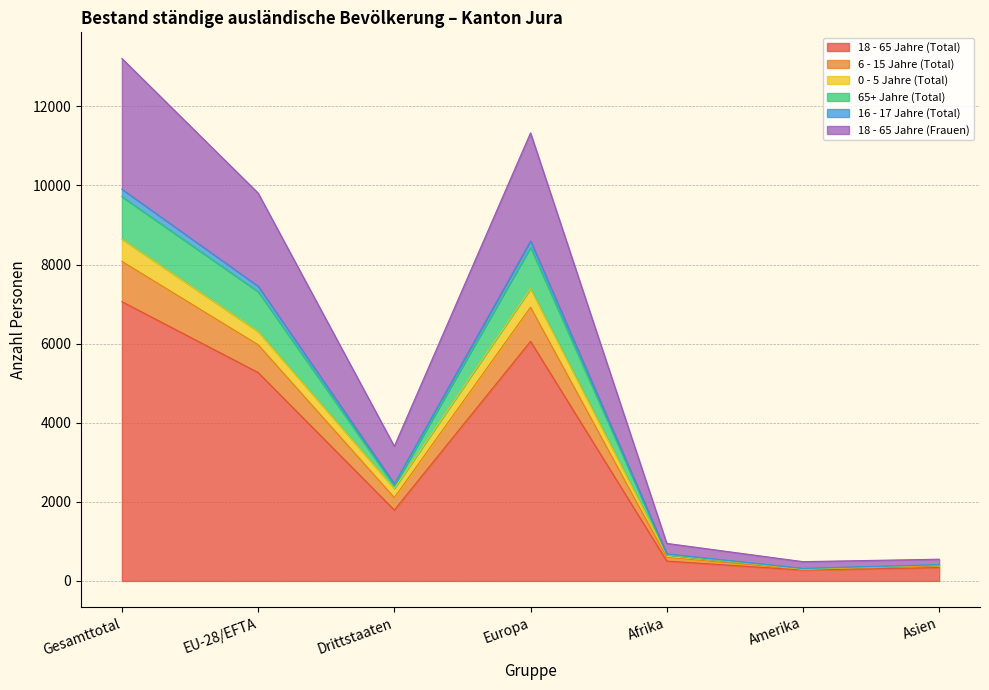

What position from the left is EU-28/EFTA?

2